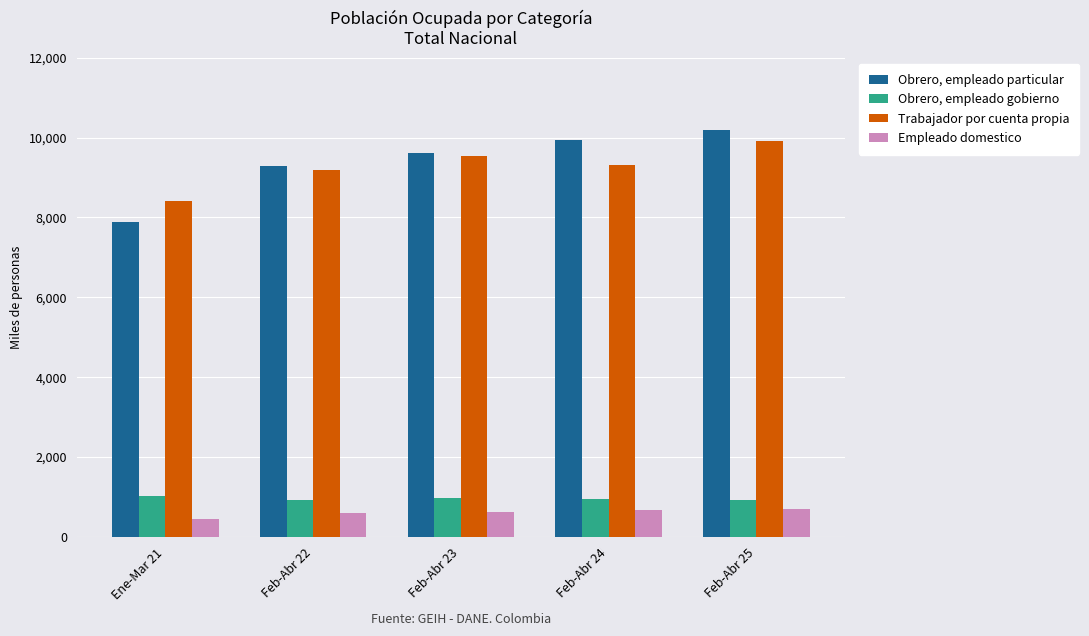

What is the maximum value shown in the chart?

10191.7